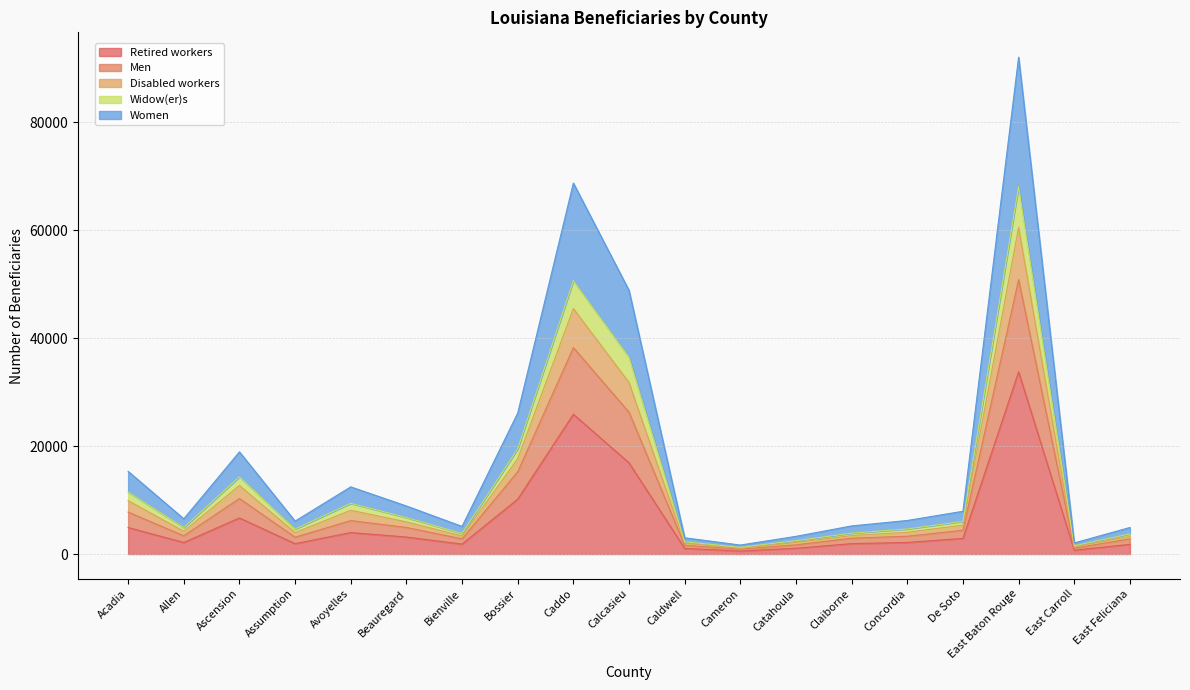

What is the minimum value shown in the chart?

550